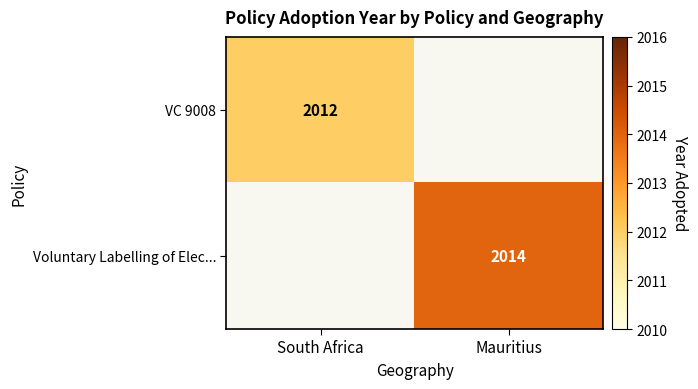

Between Mauritius and South Africa, which is larger?

South Africa